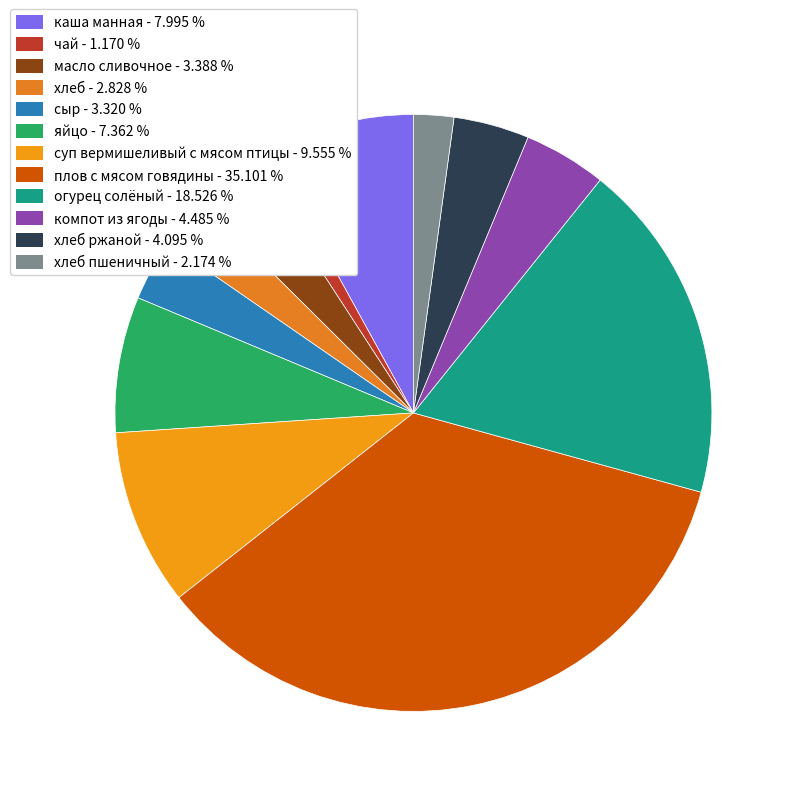

How many slices are in this pie chart?

12